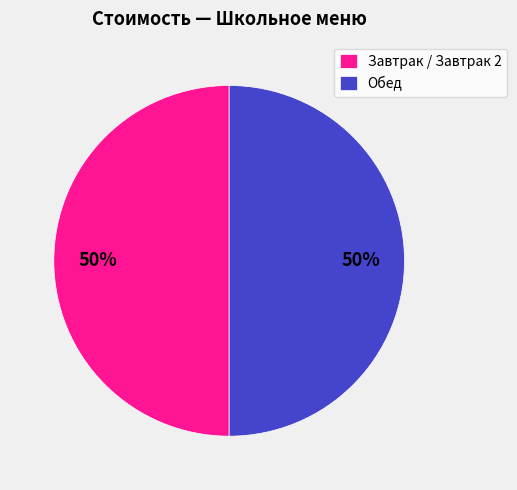

Combined, do Обед and Завтрак / Завтрак 2 account for over 50%?

Yes